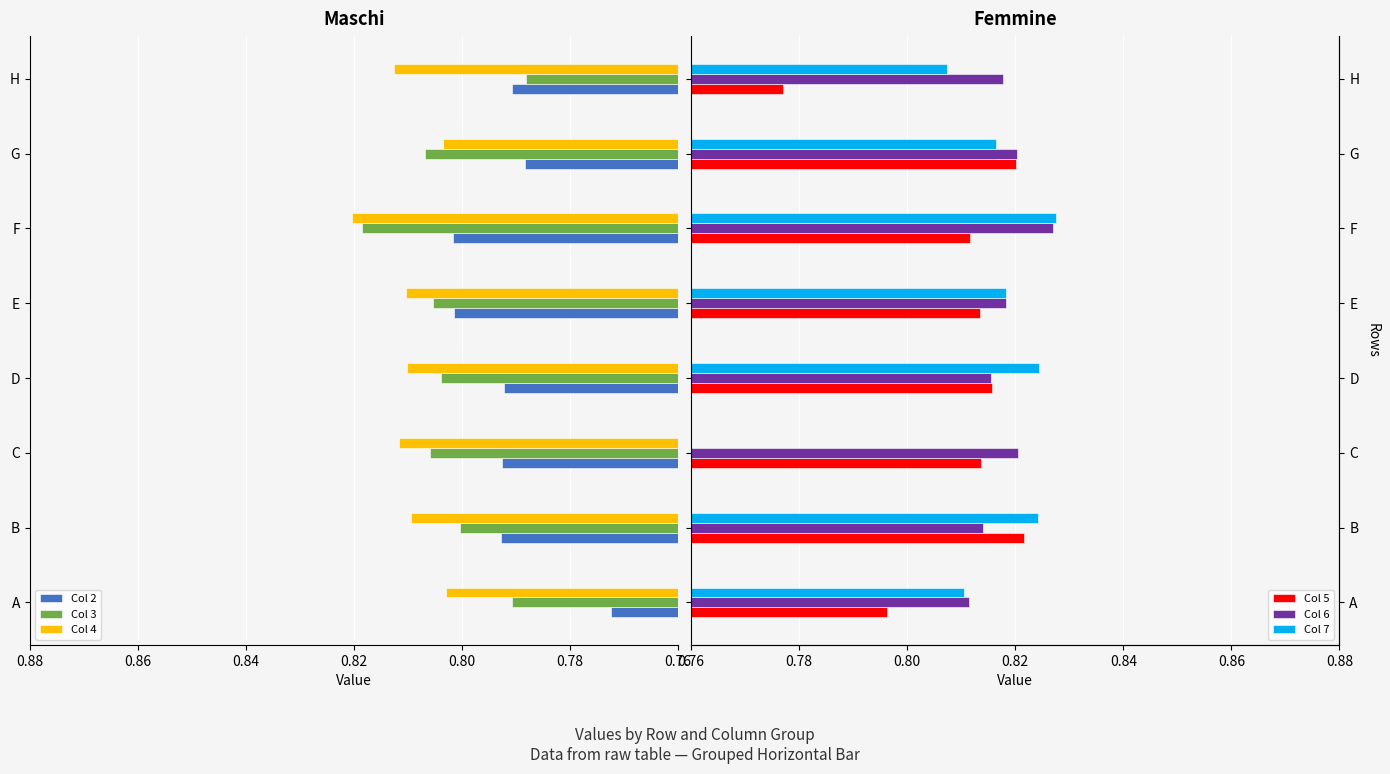

At which label does Col 4 reach its peak?

F